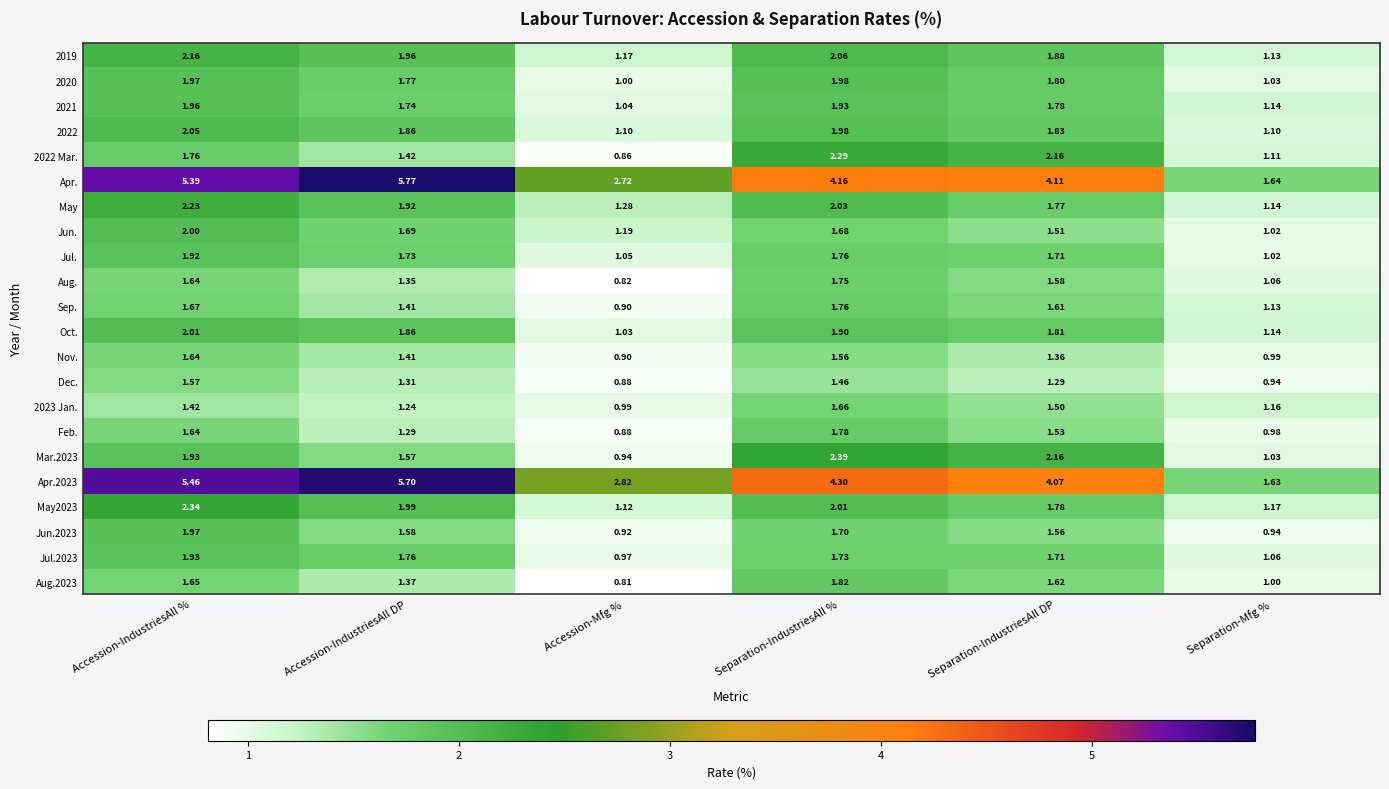

Which category has the highest value in the May2023 series?

Accession-IndustriesAll %